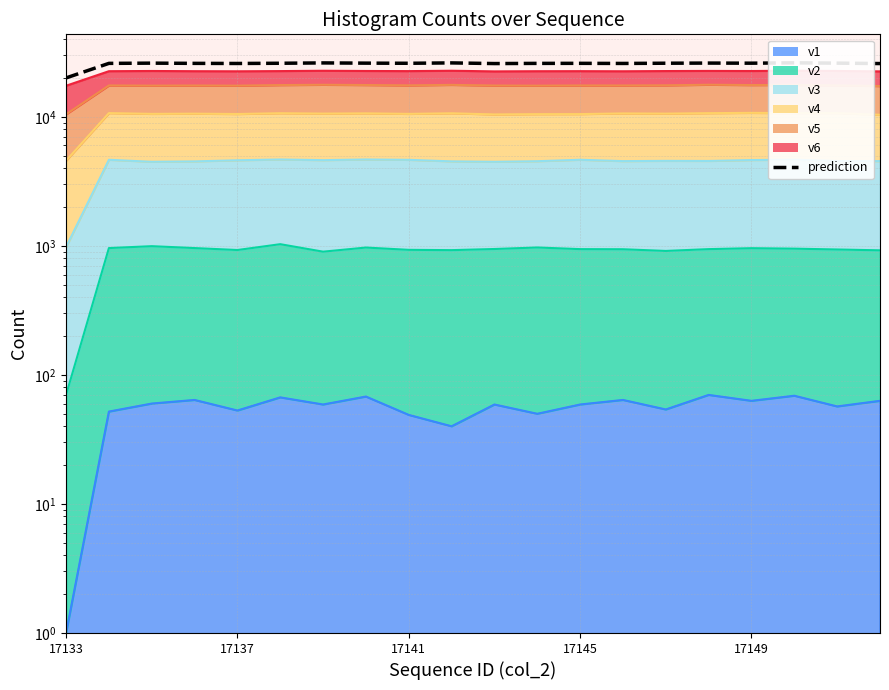

What is the maximum value for v4?

10737